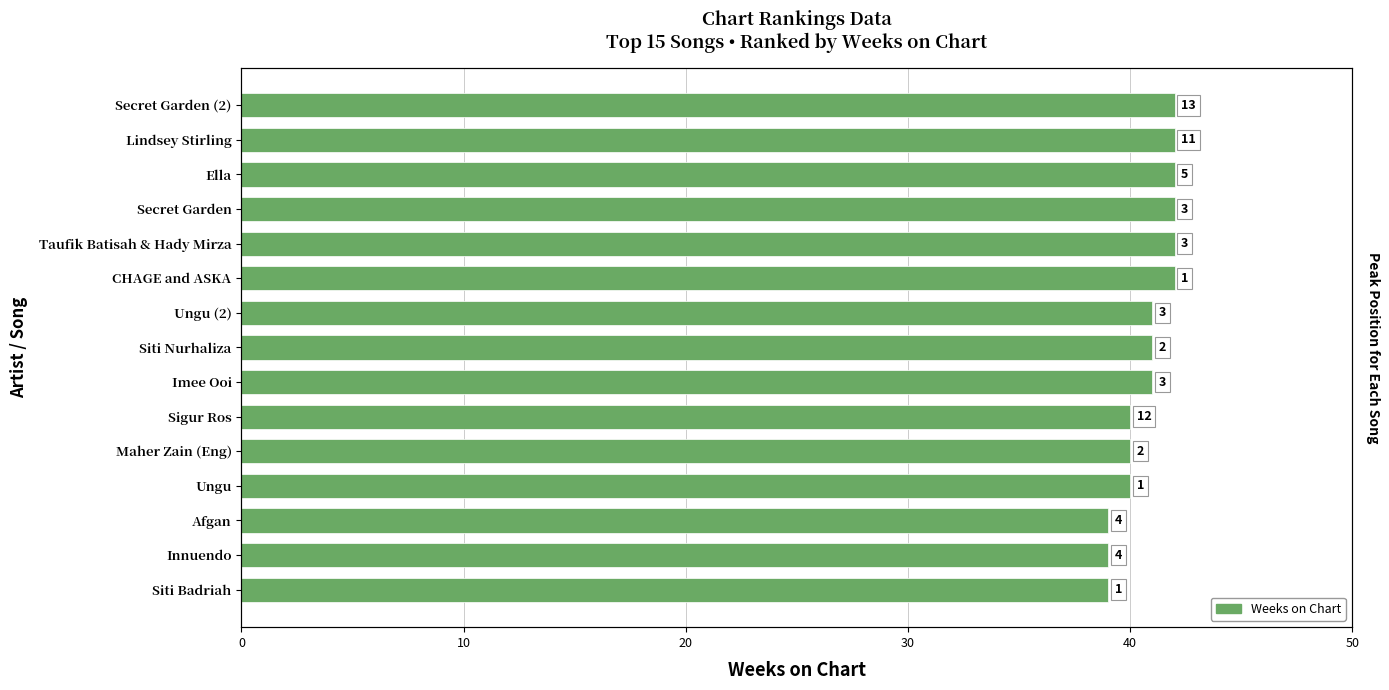

What is the maximum value shown in the chart?

42